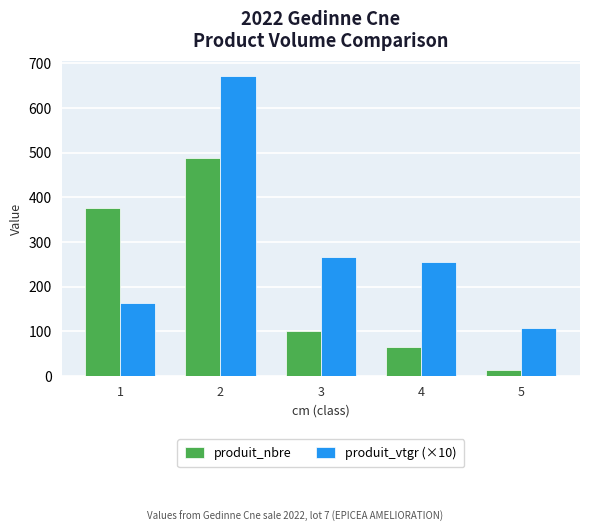

What is the average value of the produit_vtgr (×10) series?

293.1